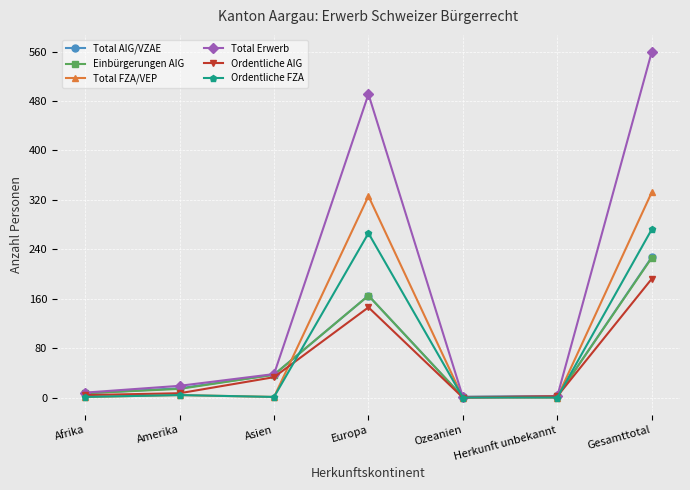

What is the sum of all Total AIG/VZAE values?

454